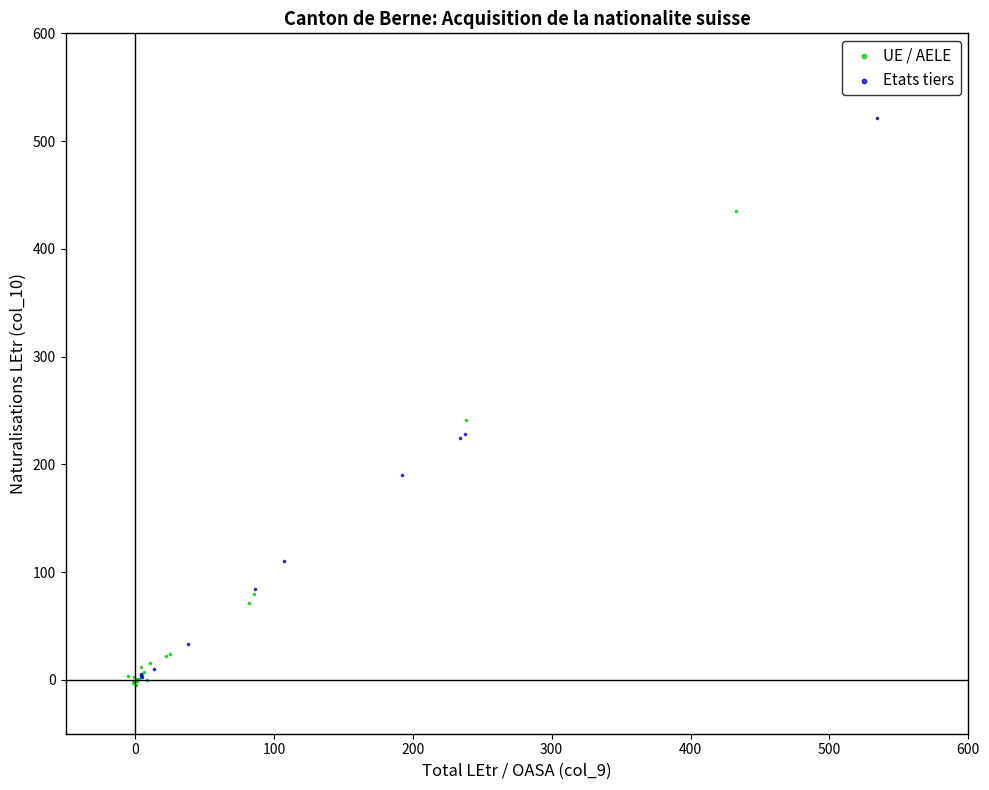

Which series reaches the maximum Y coordinate?

Etats tiers